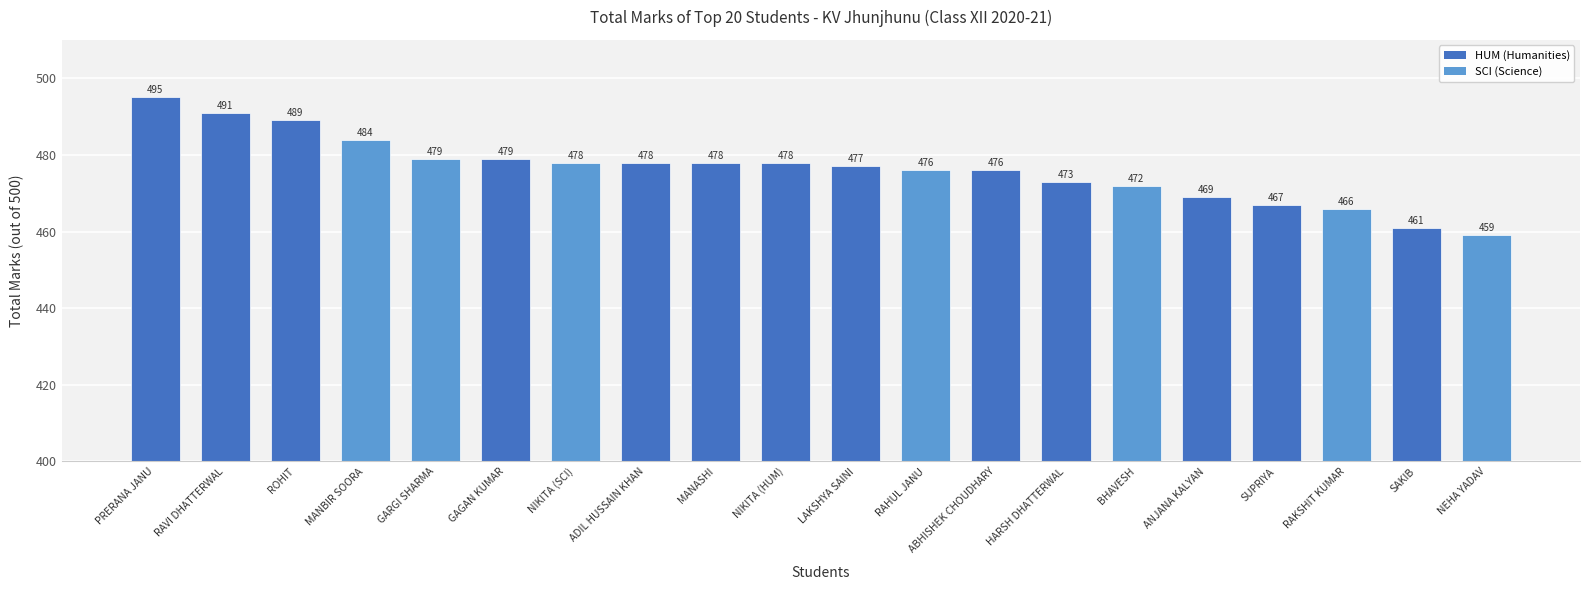

Reading right to left, list all the values displayed in this chart.

459	461	466	467	469	472	473	476	476	477	478	478	478	478	479	479	484	489	491	495